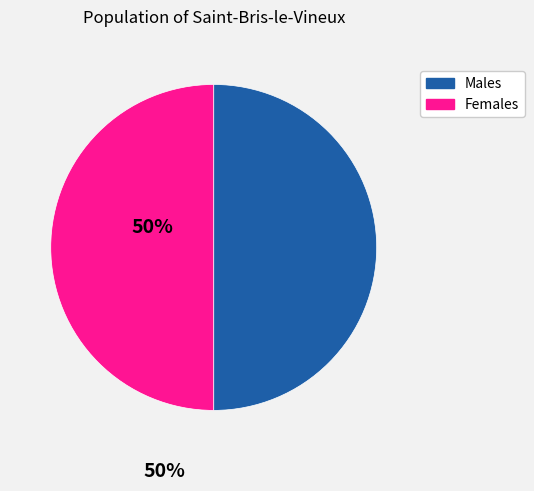

Do Females and Males together represent more than half of the pie?

Yes